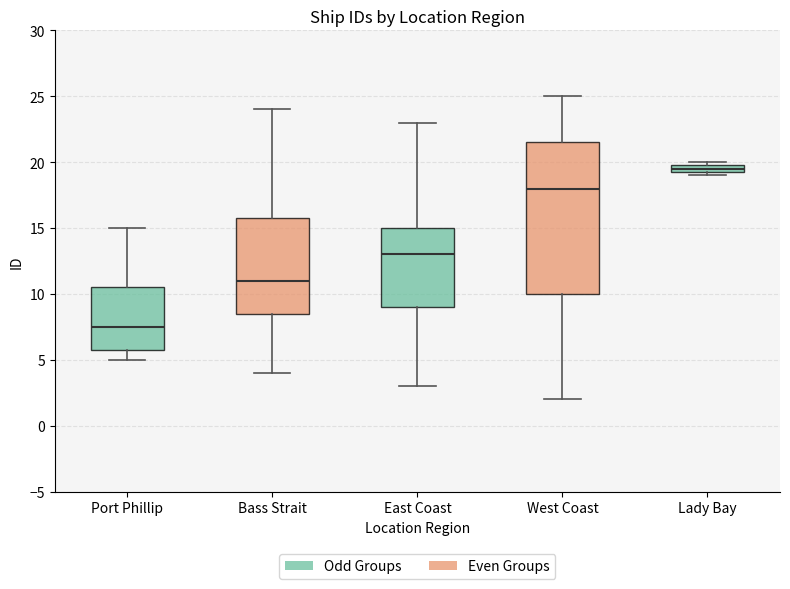

Which box is the tallest, from its lower edge to its upper edge?

West Coast